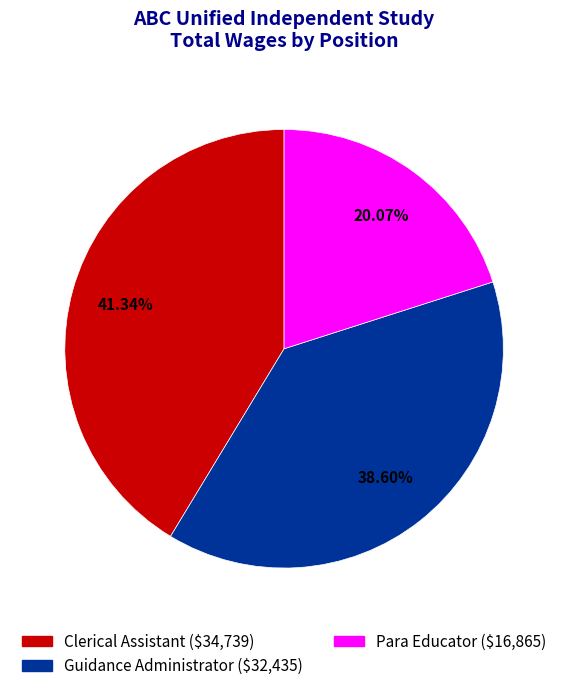

What is the smallest slice in the pie chart?

Para Educator